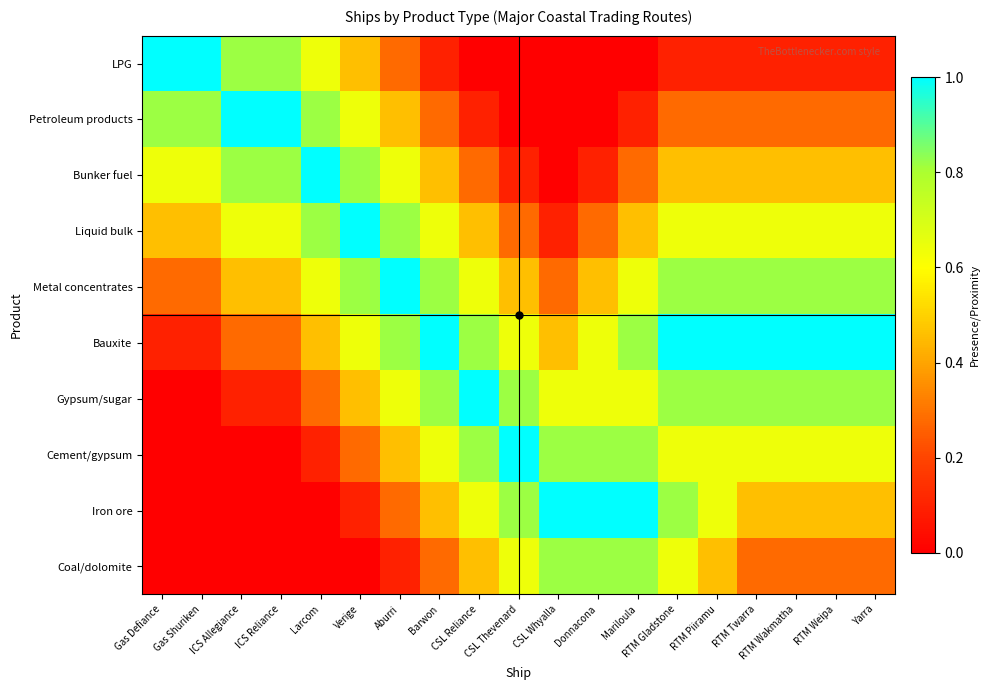

Reading right to left, transcribe all the data shown in this chart.

LPG: Yarra=0.1	RTM Weipa=0.1	RTM Wakmatha=0.1	RTM Twarra=0.1	RTM Piiramu=0.1	RTM Gladstone=0.1	Mariloula=0.0	Donnacona=0.0	CSL Whyalla=0.0	CSL Thevenard=0.0	CSL Reliance=0.0	Barwon=0.1	Aburri=0.3	Verige=0.5	Larcom=0.6	ICS Reliance=0.8	ICS Allegiance=0.8	Gas Shuriken=1.0	Gas Defiance=1.0
Petroleum products: Yarra=0.3	RTM Weipa=0.3	RTM Wakmatha=0.3	RTM Twarra=0.3	RTM Piiramu=0.3	RTM Gladstone=0.3	Mariloula=0.1	Donnacona=0.0	CSL Whyalla=0.0	CSL Thevenard=0.0	CSL Reliance=0.1	Barwon=0.3	Aburri=0.5	Verige=0.6	Larcom=0.8	ICS Reliance=1.0	ICS Allegiance=1.0	Gas Shuriken=0.8	Gas Defiance=0.8
Bunker fuel: Yarra=0.5	RTM Weipa=0.5	RTM Wakmatha=0.5	RTM Twarra=0.5	RTM Piiramu=0.5	RTM Gladstone=0.5	Mariloula=0.3	Donnacona=0.1	CSL Whyalla=0.0	CSL Thevenard=0.1	CSL Reliance=0.3	Barwon=0.5	Aburri=0.6	Verige=0.8	Larcom=1.0	ICS Reliance=0.8	ICS Allegiance=0.8	Gas Shuriken=0.6	Gas Defiance=0.6
Liquid bulk: Yarra=0.6	RTM Weipa=0.6	RTM Wakmatha=0.6	RTM Twarra=0.6	RTM Piiramu=0.6	RTM Gladstone=0.6	Mariloula=0.5	Donnacona=0.3	CSL Whyalla=0.1	CSL Thevenard=0.3	CSL Reliance=0.5	Barwon=0.6	Aburri=0.8	Verige=1.0	Larcom=0.8	ICS Reliance=0.6	ICS Allegiance=0.6	Gas Shuriken=0.5	Gas Defiance=0.5
Metal concentrates: Yarra=0.8	RTM Weipa=0.8	RTM Wakmatha=0.8	RTM Twarra=0.8	RTM Piiramu=0.8	RTM Gladstone=0.8	Mariloula=0.6	Donnacona=0.5	CSL Whyalla=0.3	CSL Thevenard=0.5	CSL Reliance=0.6	Barwon=0.8	Aburri=1.0	Verige=0.8	Larcom=0.6	ICS Reliance=0.5	ICS Allegiance=0.5	Gas Shuriken=0.3	Gas Defiance=0.3
Bauxite: Yarra=1.0	RTM Weipa=1.0	RTM Wakmatha=1.0	RTM Twarra=1.0	RTM Piiramu=1.0	RTM Gladstone=1.0	Mariloula=0.8	Donnacona=0.6	CSL Whyalla=0.5	CSL Thevenard=0.6	CSL Reliance=0.8	Barwon=1.0	Aburri=0.8	Verige=0.6	Larcom=0.5	ICS Reliance=0.3	ICS Allegiance=0.3	Gas Shuriken=0.1	Gas Defiance=0.1
Gypsum/sugar: Yarra=0.8	RTM Weipa=0.8	RTM Wakmatha=0.8	RTM Twarra=0.8	RTM Piiramu=0.8	RTM Gladstone=0.8	Mariloula=0.6	Donnacona=0.6	CSL Whyalla=0.6	CSL Thevenard=0.8	CSL Reliance=1.0	Barwon=0.8	Aburri=0.6	Verige=0.5	Larcom=0.3	ICS Reliance=0.1	ICS Allegiance=0.1	Gas Shuriken=0.0	Gas Defiance=0.0
Cement/gypsum: Yarra=0.6	RTM Weipa=0.6	RTM Wakmatha=0.6	RTM Twarra=0.6	RTM Piiramu=0.6	RTM Gladstone=0.6	Mariloula=0.8	Donnacona=0.8	CSL Whyalla=0.8	CSL Thevenard=1.0	CSL Reliance=0.8	Barwon=0.6	Aburri=0.5	Verige=0.3	Larcom=0.1	ICS Reliance=0.0	ICS Allegiance=0.0	Gas Shuriken=0.0	Gas Defiance=0.0
Iron ore: Yarra=0.5	RTM Weipa=0.5	RTM Wakmatha=0.5	RTM Twarra=0.5	RTM Piiramu=0.6	RTM Gladstone=0.8	Mariloula=1.0	Donnacona=1.0	CSL Whyalla=1.0	CSL Thevenard=0.8	CSL Reliance=0.6	Barwon=0.5	Aburri=0.3	Verige=0.1	Larcom=0.0	ICS Reliance=0.0	ICS Allegiance=0.0	Gas Shuriken=0.0	Gas Defiance=0.0
Coal/dolomite: Yarra=0.3	RTM Weipa=0.3	RTM Wakmatha=0.3	RTM Twarra=0.3	RTM Piiramu=0.5	RTM Gladstone=0.6	Mariloula=0.8	Donnacona=0.8	CSL Whyalla=0.8	CSL Thevenard=0.6	CSL Reliance=0.5	Barwon=0.3	Aburri=0.1	Verige=0.0	Larcom=0.0	ICS Reliance=0.0	ICS Allegiance=0.0	Gas Shuriken=0.0	Gas Defiance=0.0